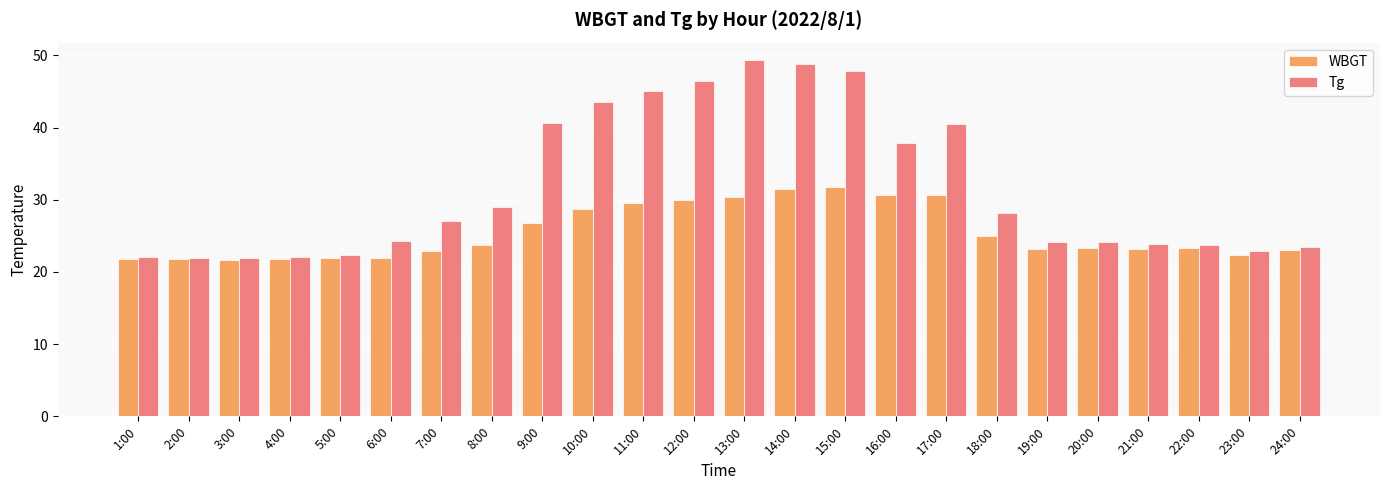

Between 5:00 and 9:00, which series saw the biggest shift?

Tg